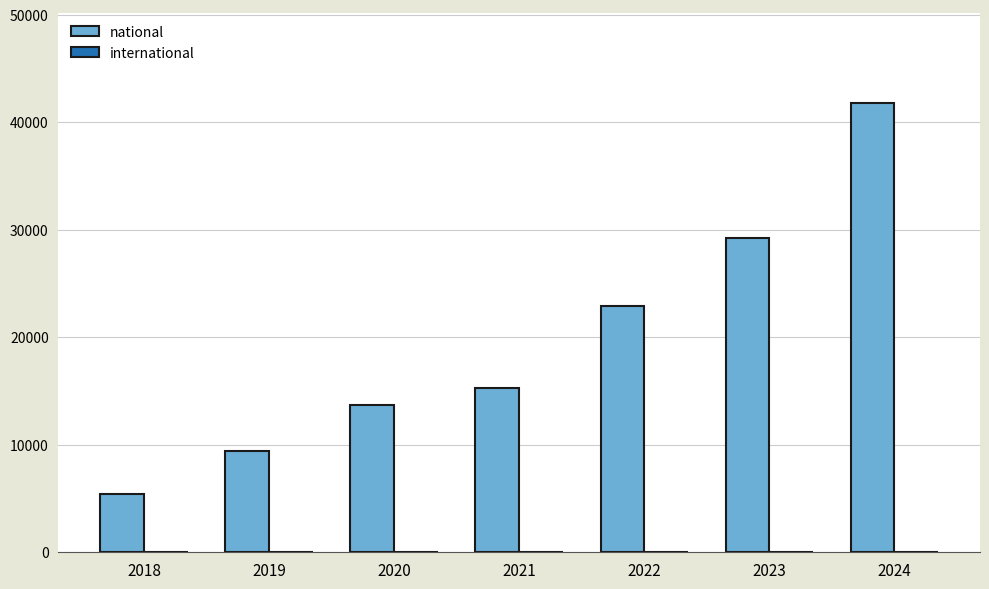

Which series changed the most between 2021 and 2022?

national